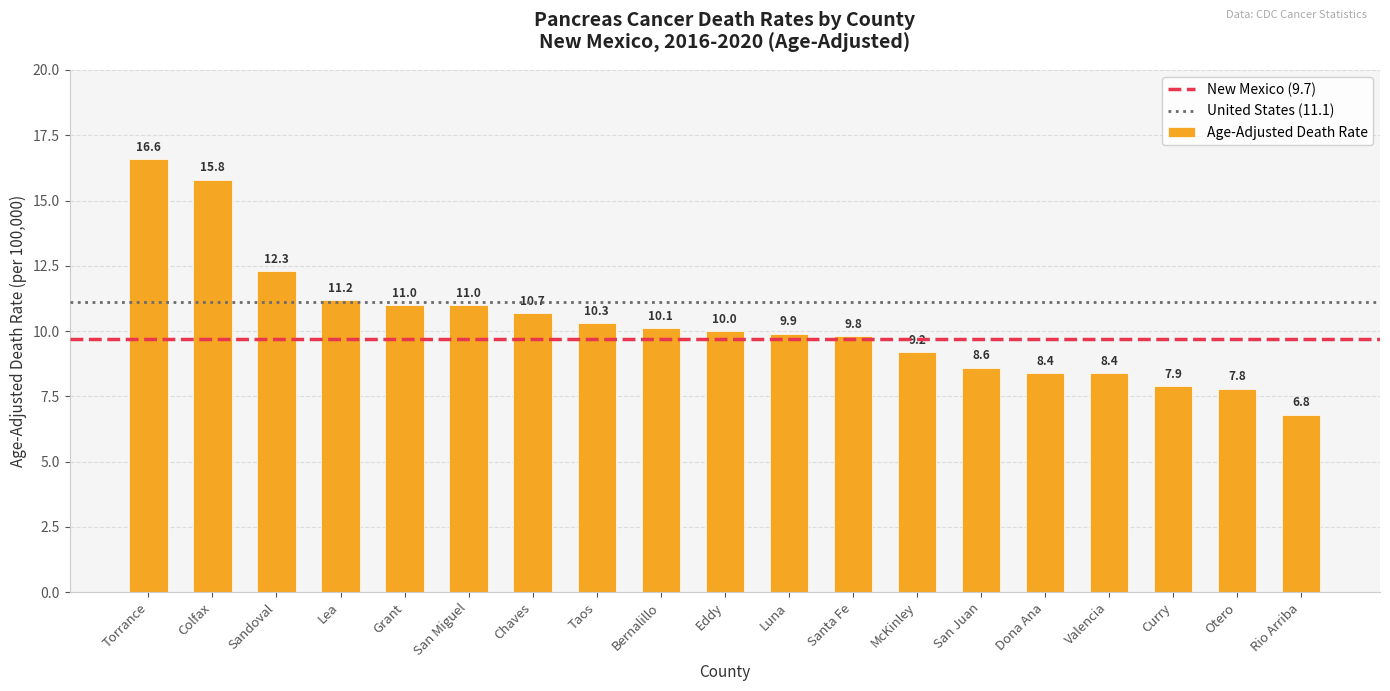

What is the change in value from Sandoval to Grant?

-1.3